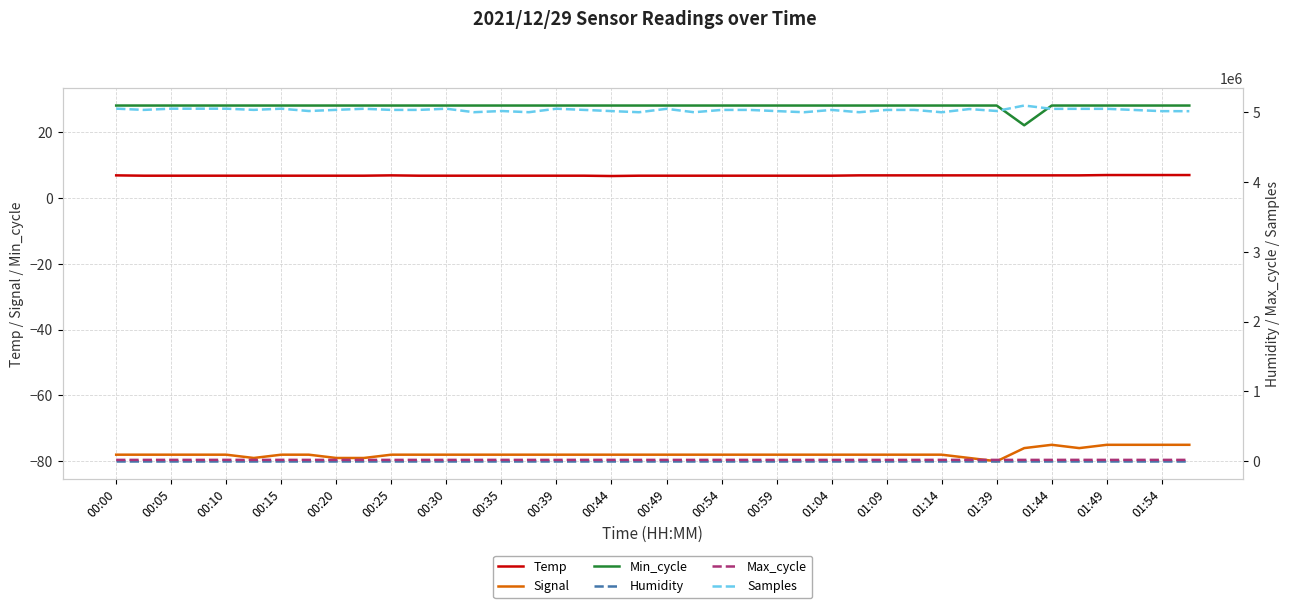

What is the average value of the Max_cycle series?

20047.5